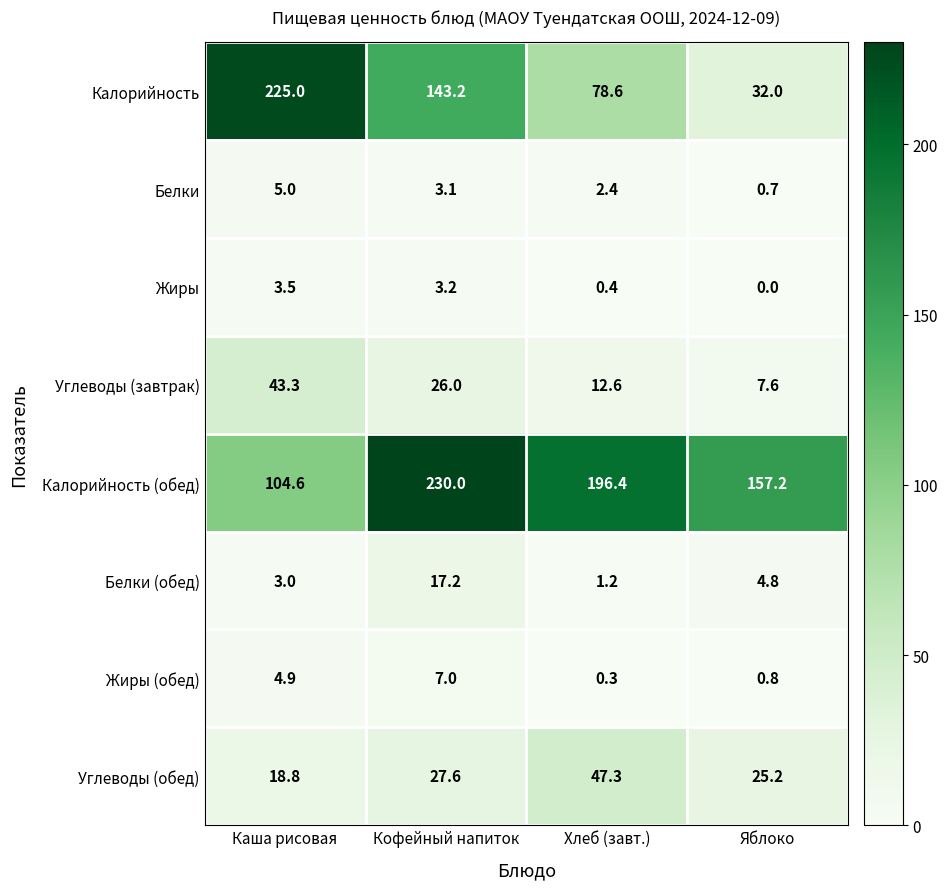

At which label does Калорийность (обед) reach its minimum?

Каша рисовая